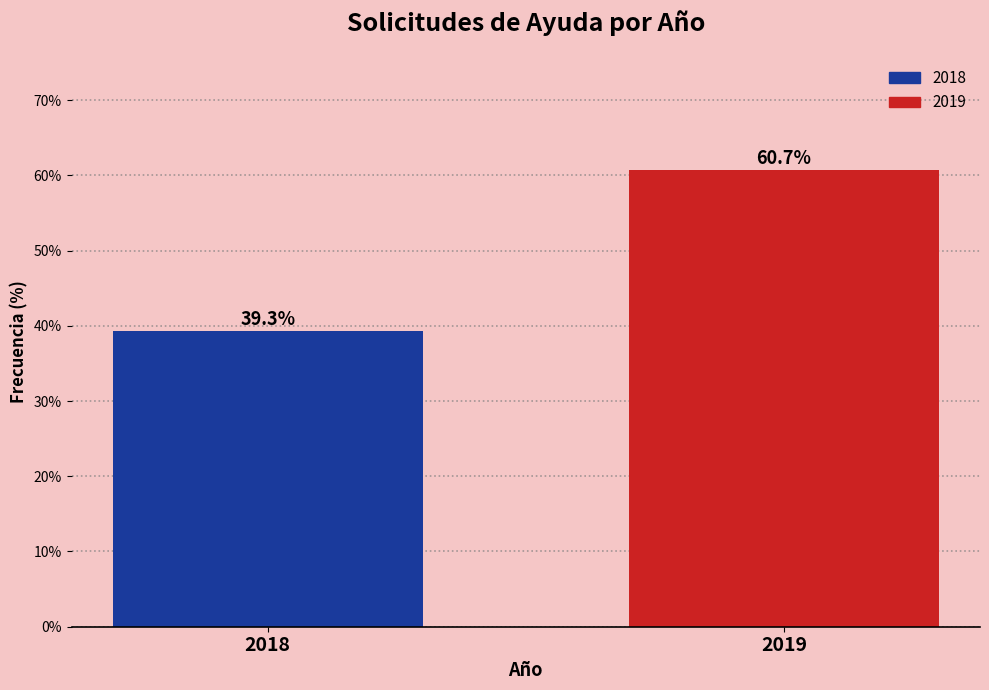

Reading right to left, transcribe all the data shown in this chart.

60.7	39.3